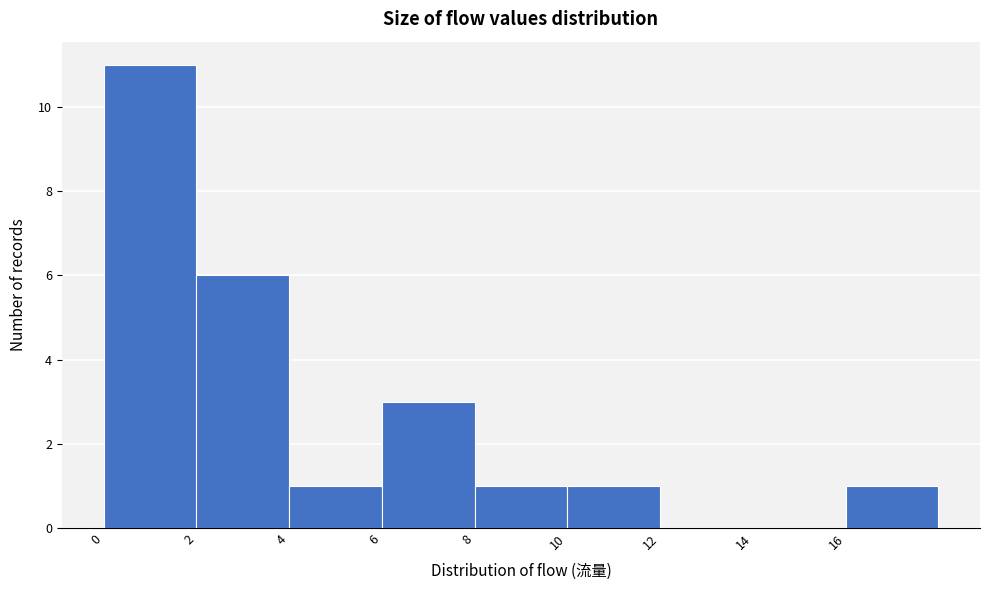

Which range on the x-axis has the tallest bar?

0 to 2